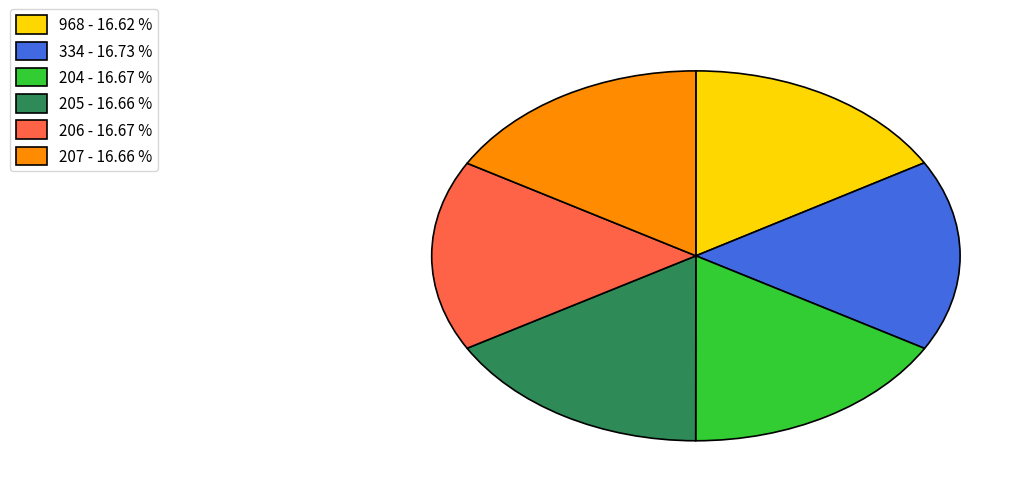

Combined, do 968 and 204 account for over 50%?

No